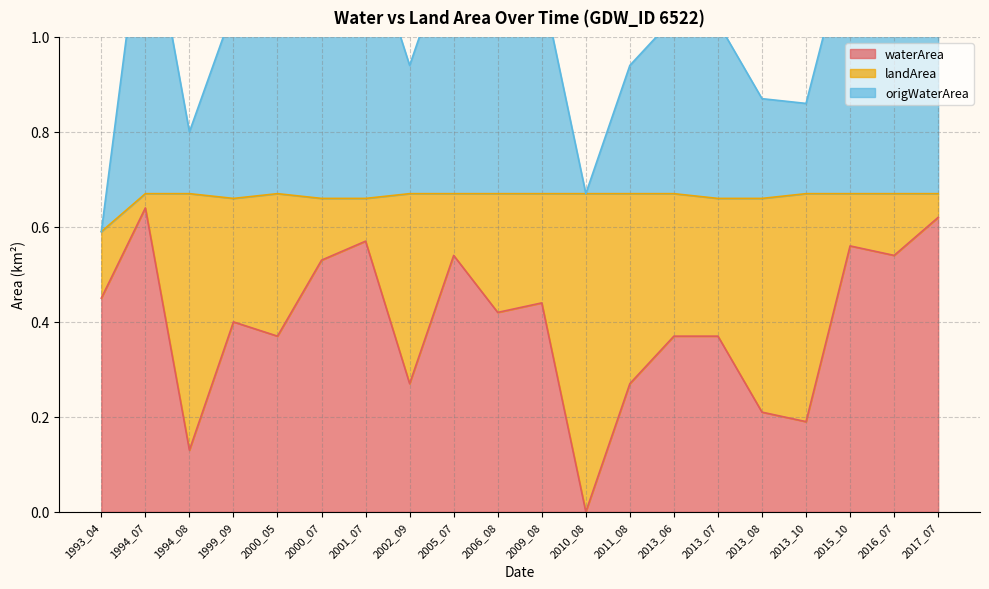

Is the value of origWaterArea at 1994_07 greater than the value of waterArea at 1994_07?

Yes